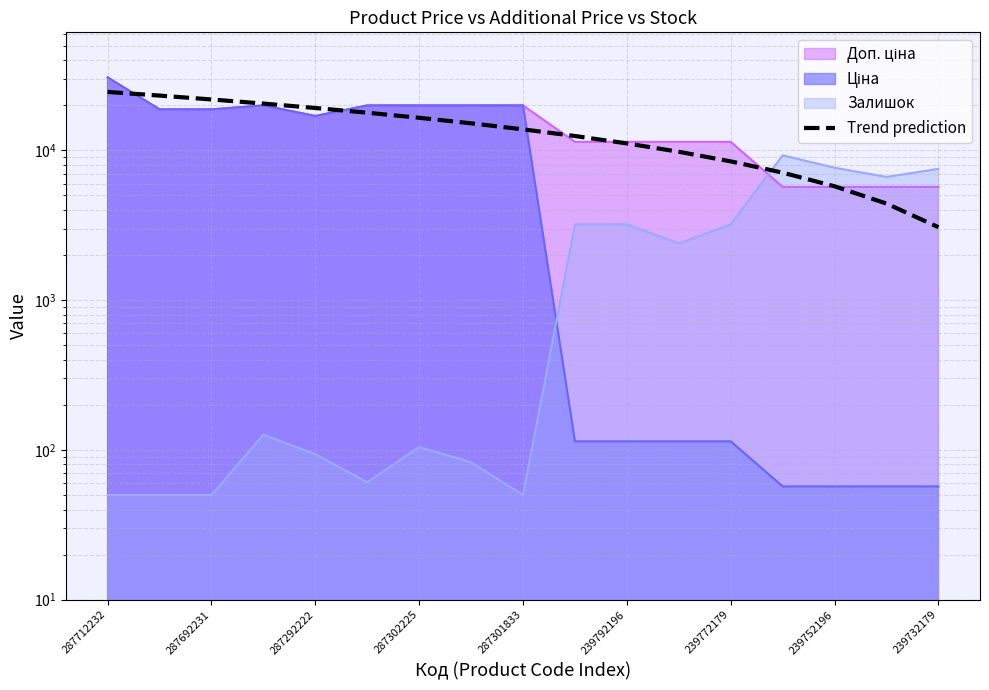

Is it true that the value at 11 is 13208.2?

False